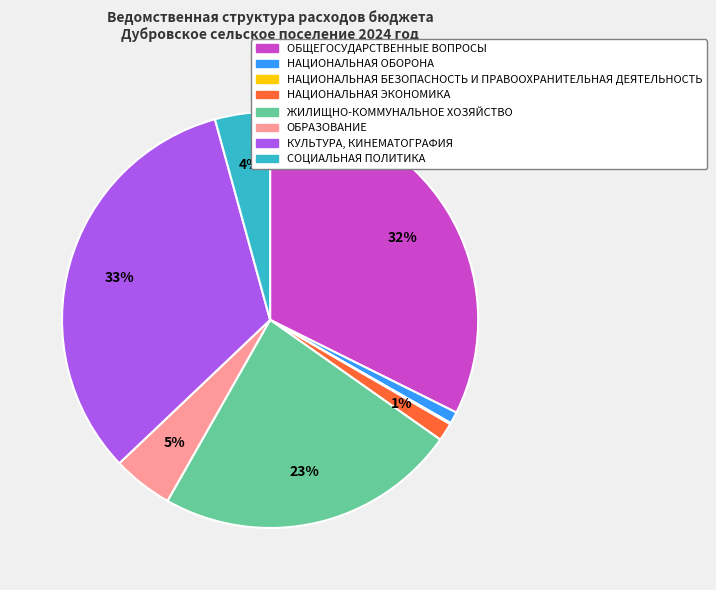

Which has a higher value, НАЦИОНАЛЬНАЯ ОБОРОНА or СОЦИАЛЬНАЯ ПОЛИТИКА?

СОЦИАЛЬНАЯ ПОЛИТИКА